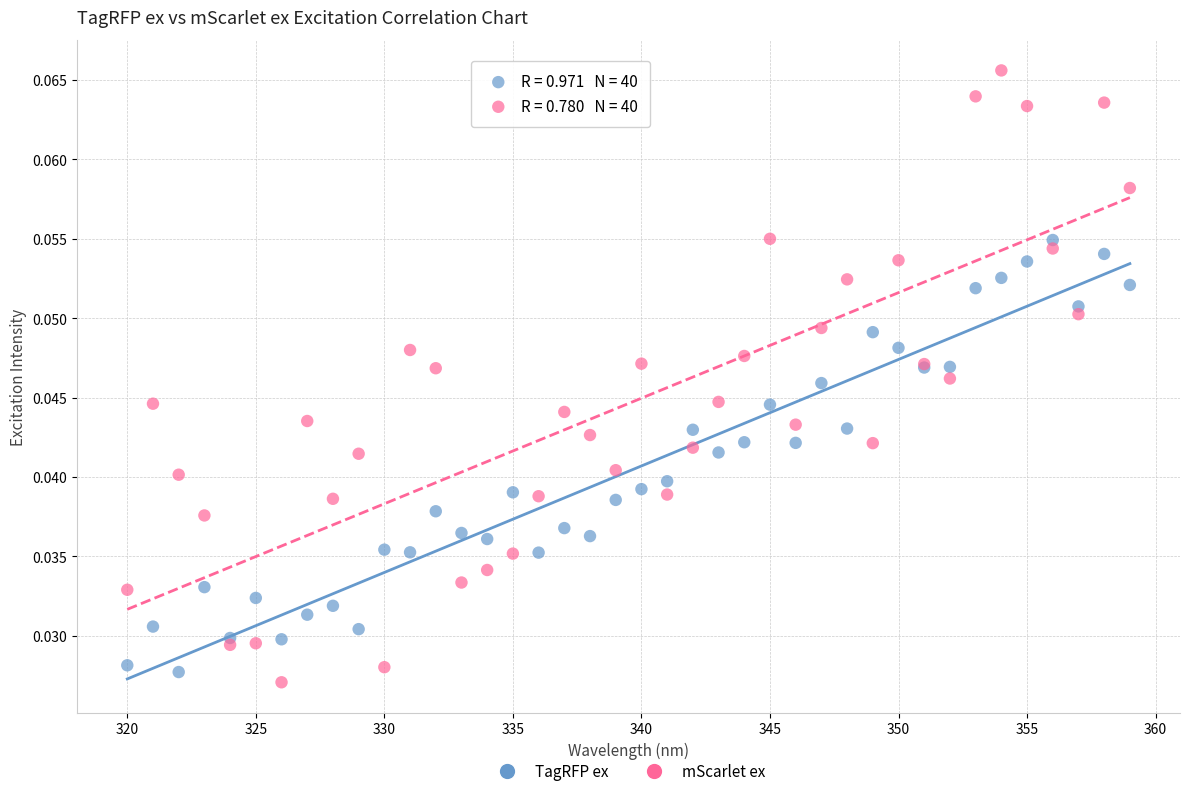

Which series has the widest spread of Y values?

mScarlet ex